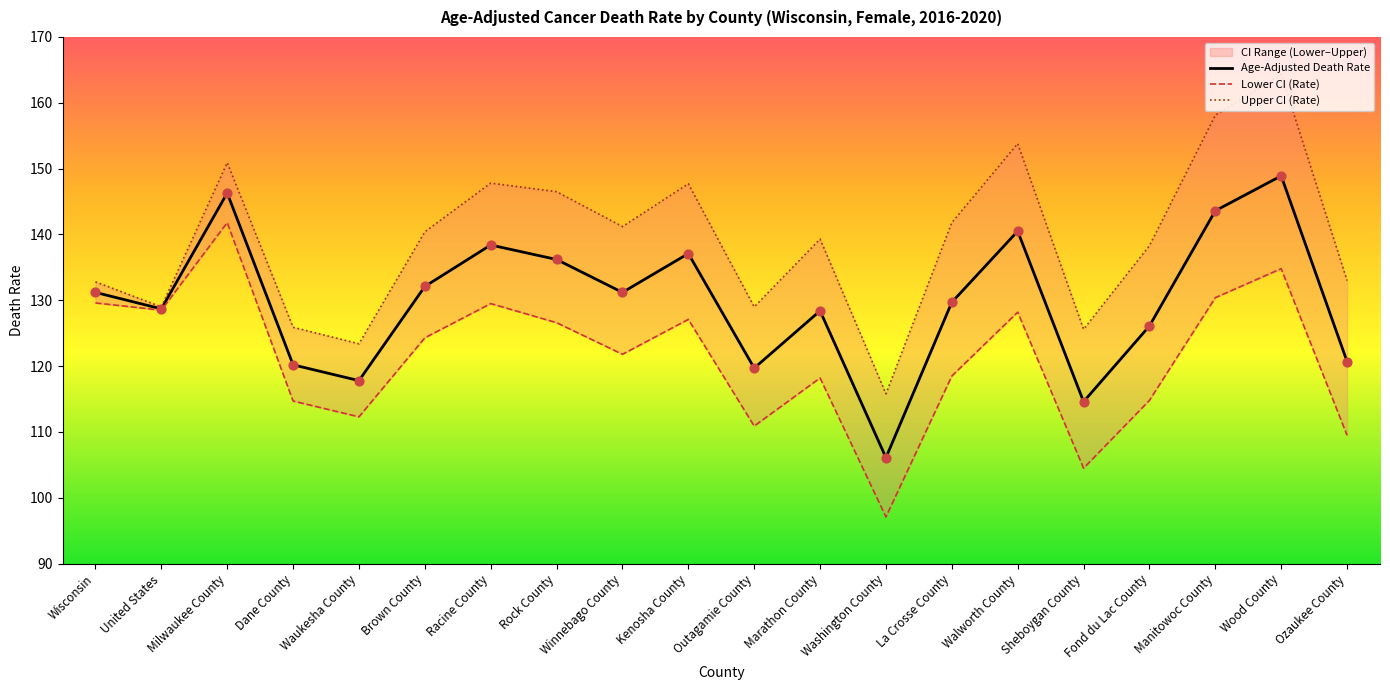

What is the highest value of the Age-Adjusted Death Rate series?

148.9